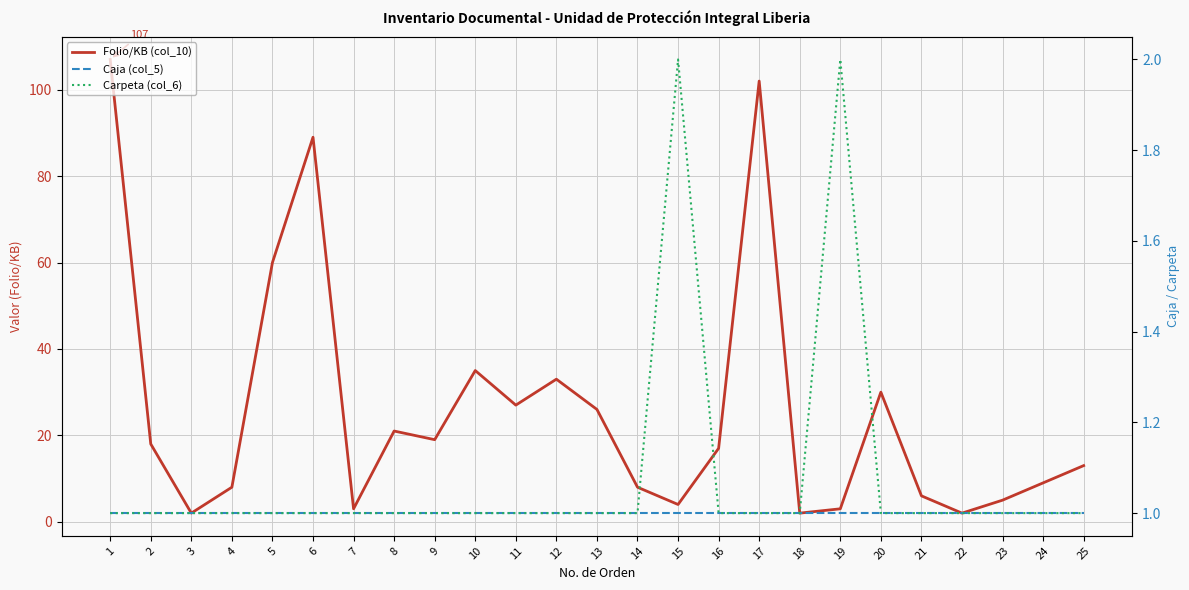

Is it true that Folio/KB (col_10) equals 27 at 11?

True